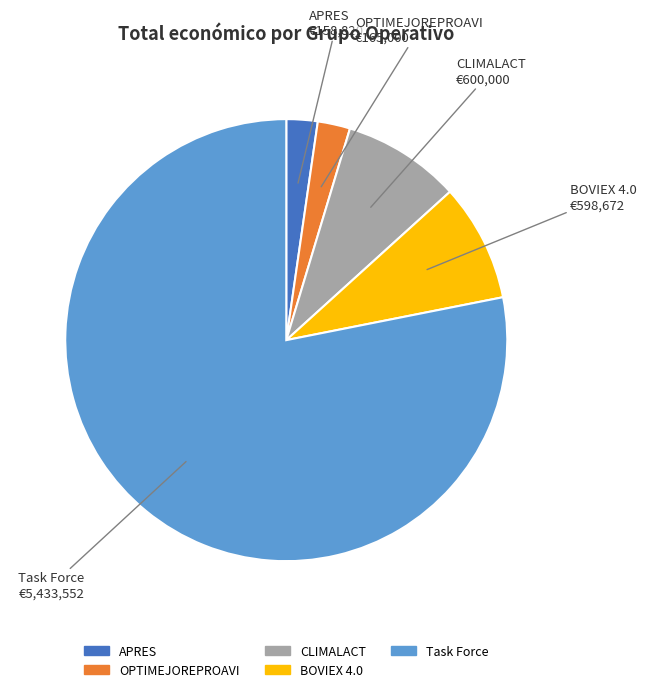

Does any single category account for the majority?

Yes